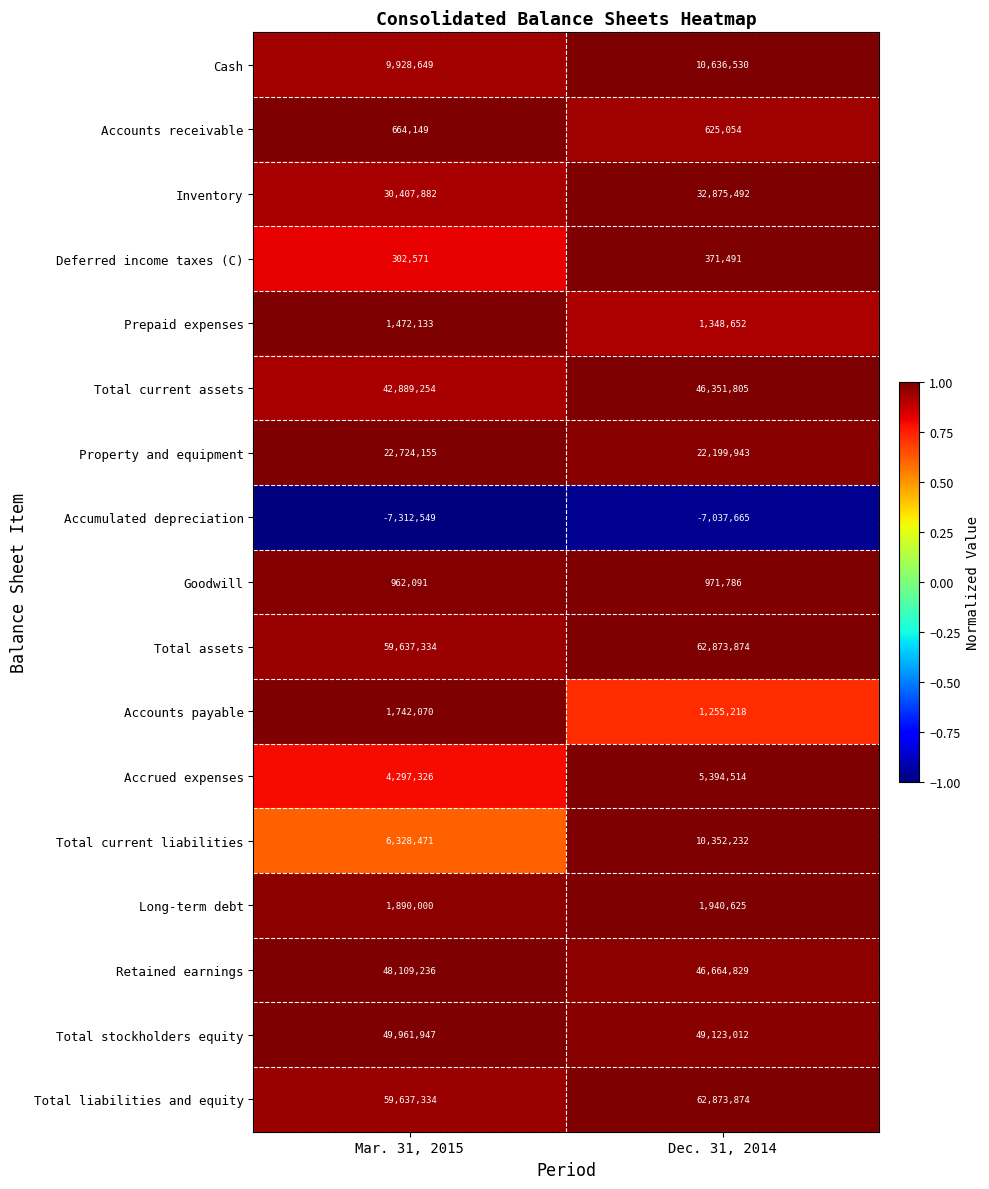

Which category has the lowest value in the Total assets series?

Mar. 31, 2015